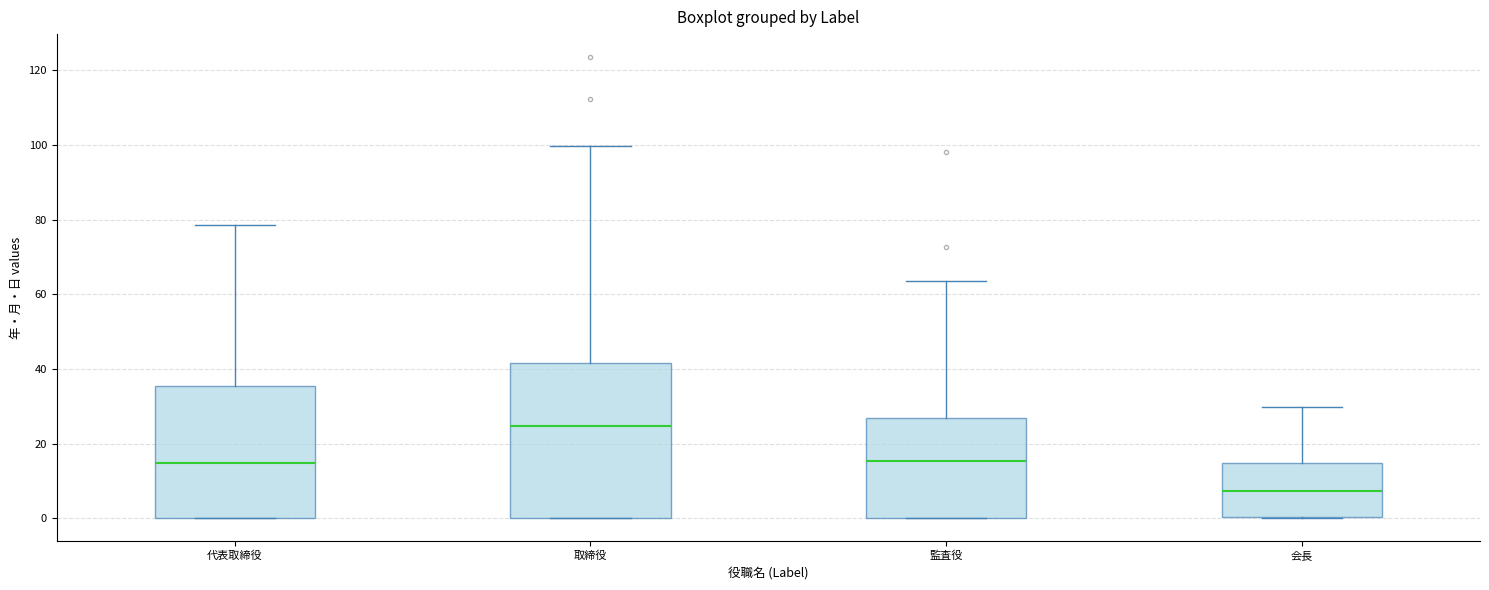

Which box has the highest median line?

取締役